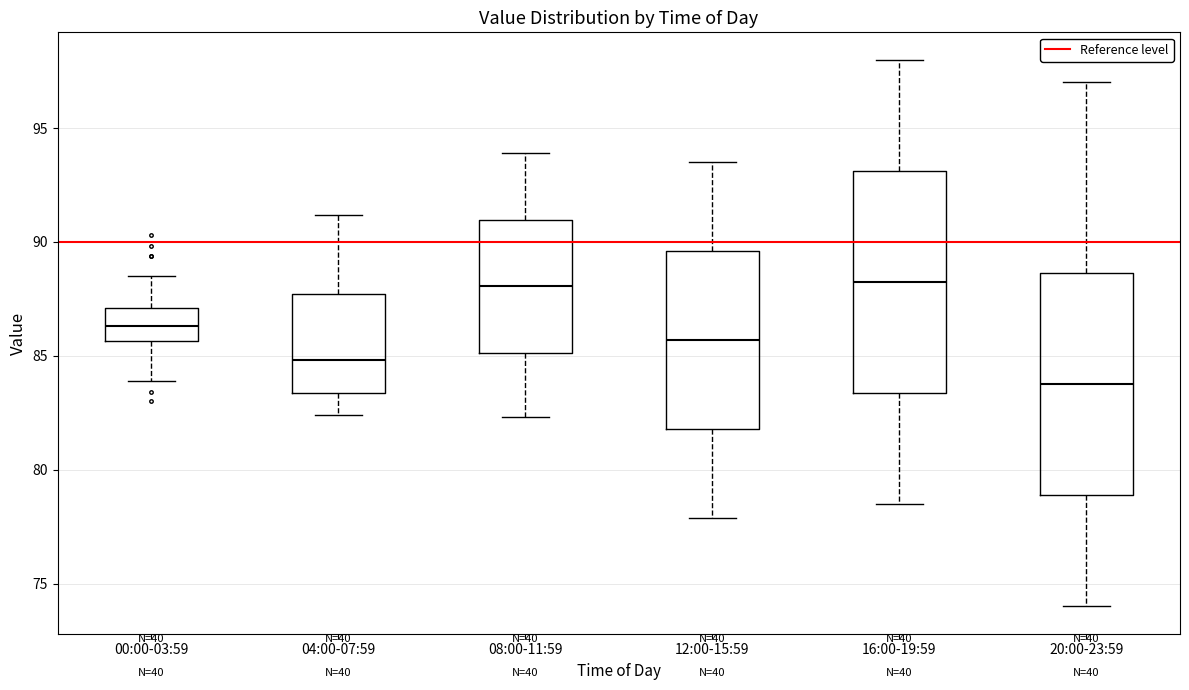

Which box has the lowest median line?

20:00-23:59